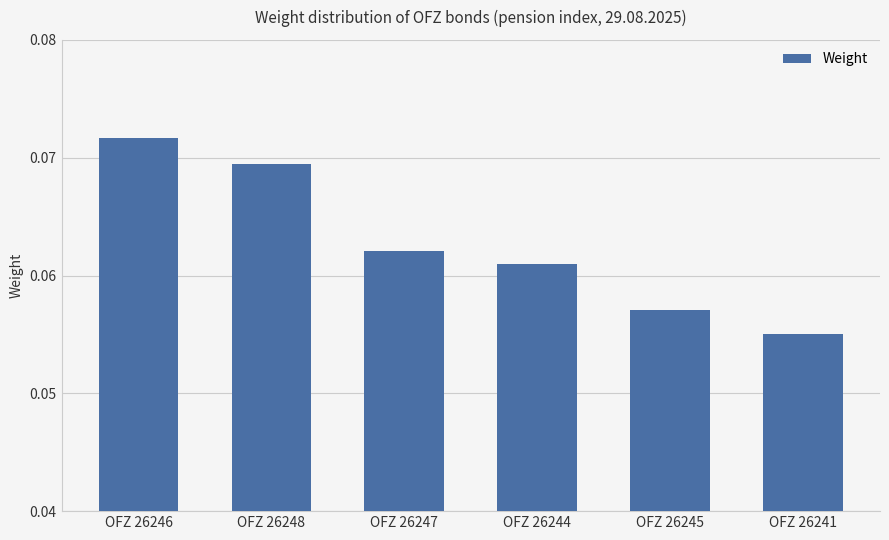

What position from the right is OFZ 26241?

1